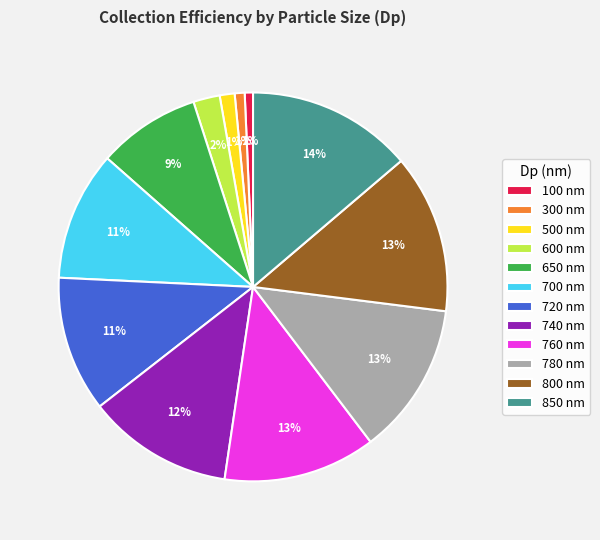

How many slices are in this pie chart?

12